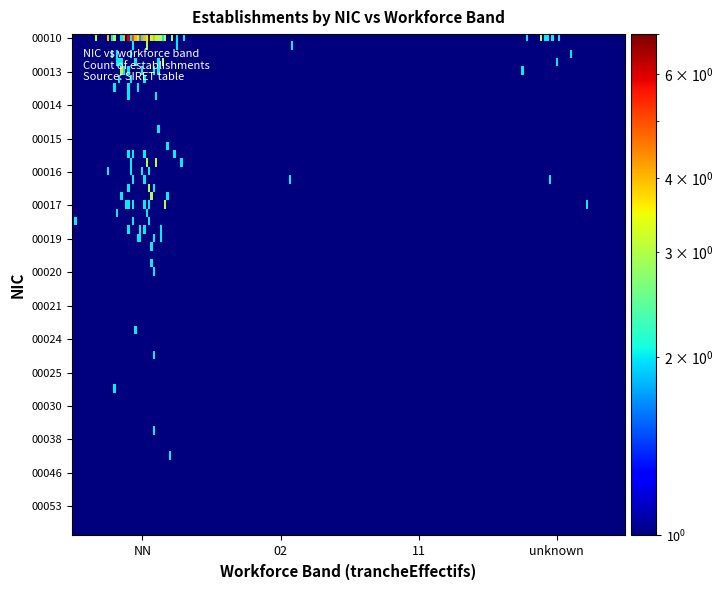

Is it true that 00020 equals 0 at NN?

False